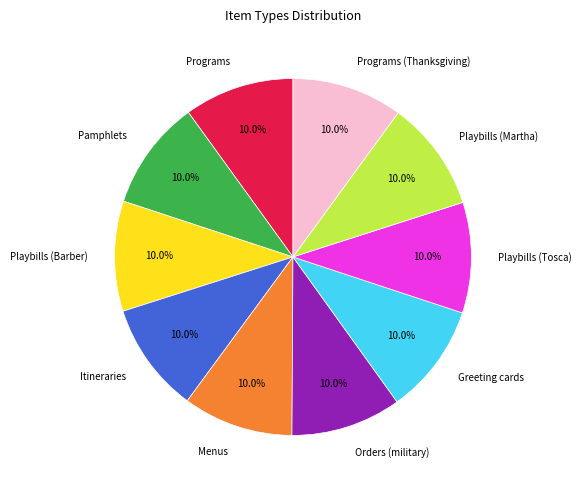

What percentage do Playbills (Tosca) and Playbills (Martha) together represent?

20.0%